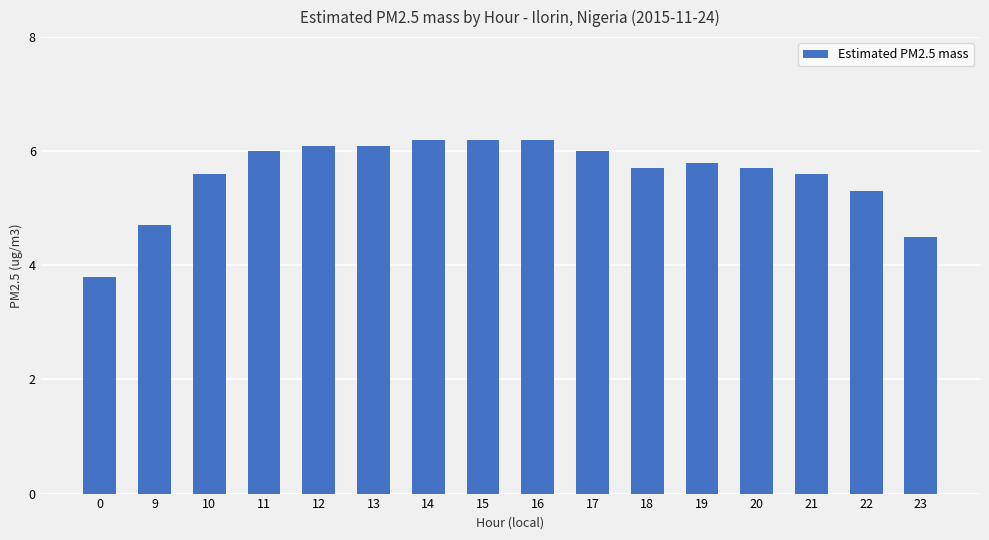

Where is the data nearest to the value 5?

9